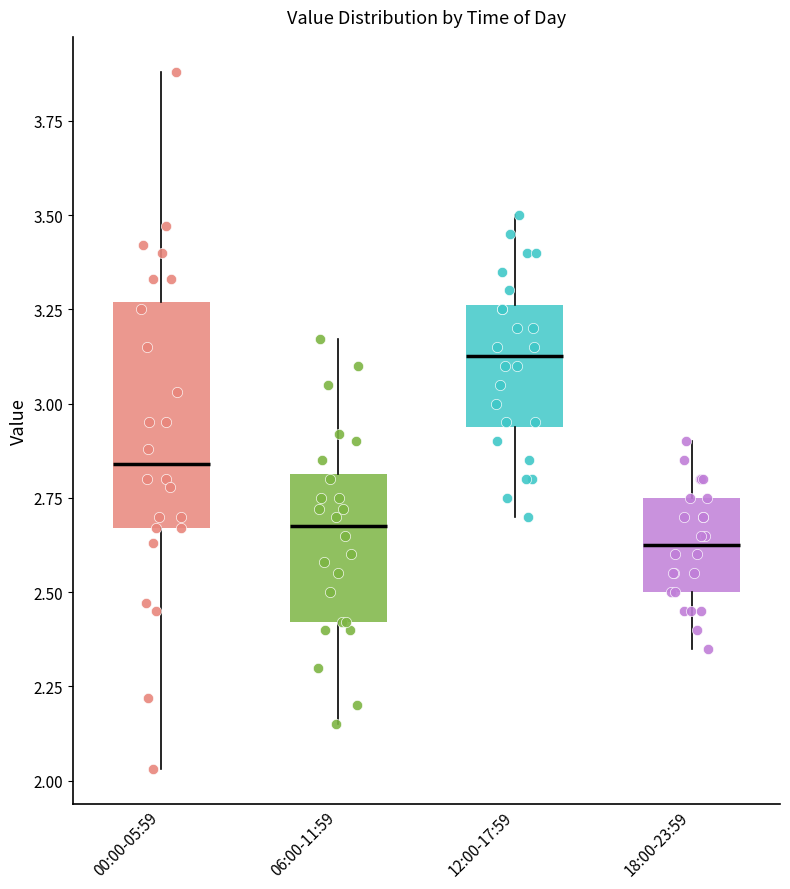

Where is the upper edge of the box for 12:00-17:59 on the y-axis? The values are not printed on the chart, so give them approximately, as read against the axis.

3.25